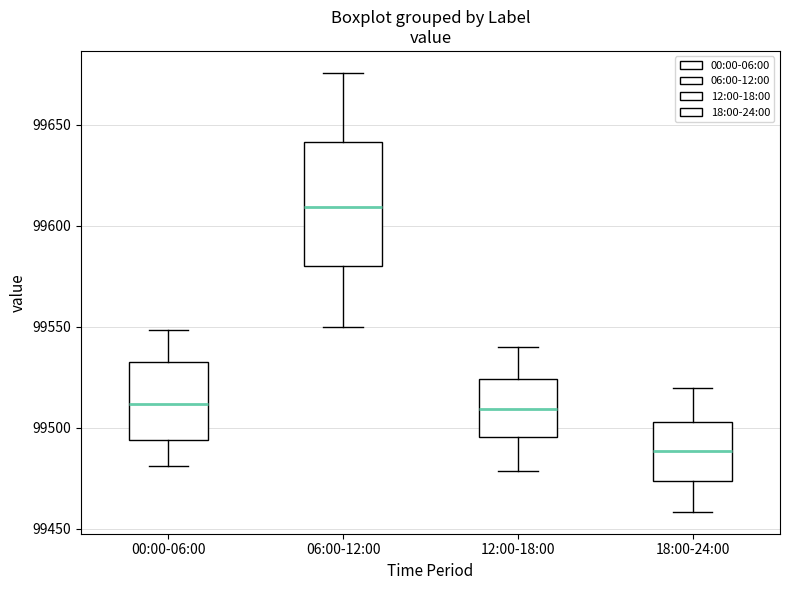

Comparing the boxes themselves (not the whiskers), which one is the tallest?

06:00-12:00